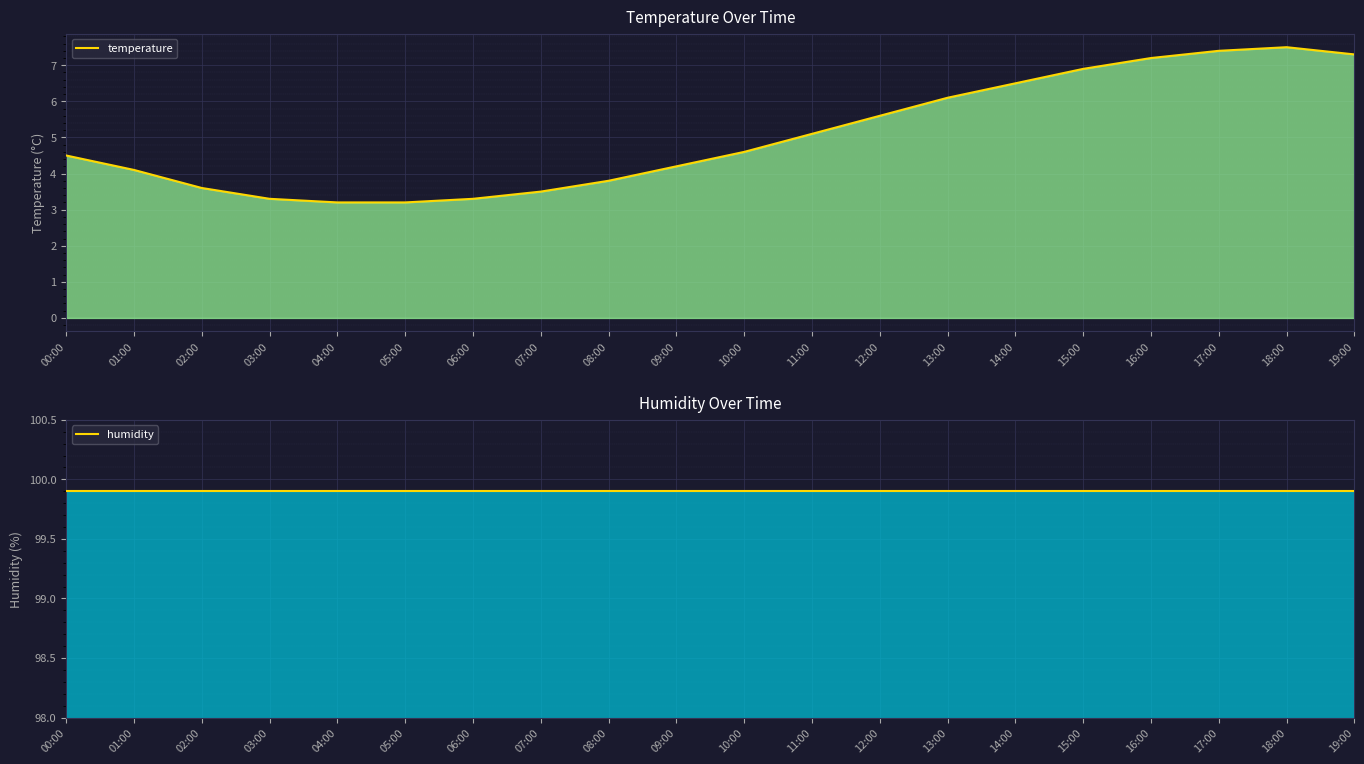

What position from the left is 04:00?

5